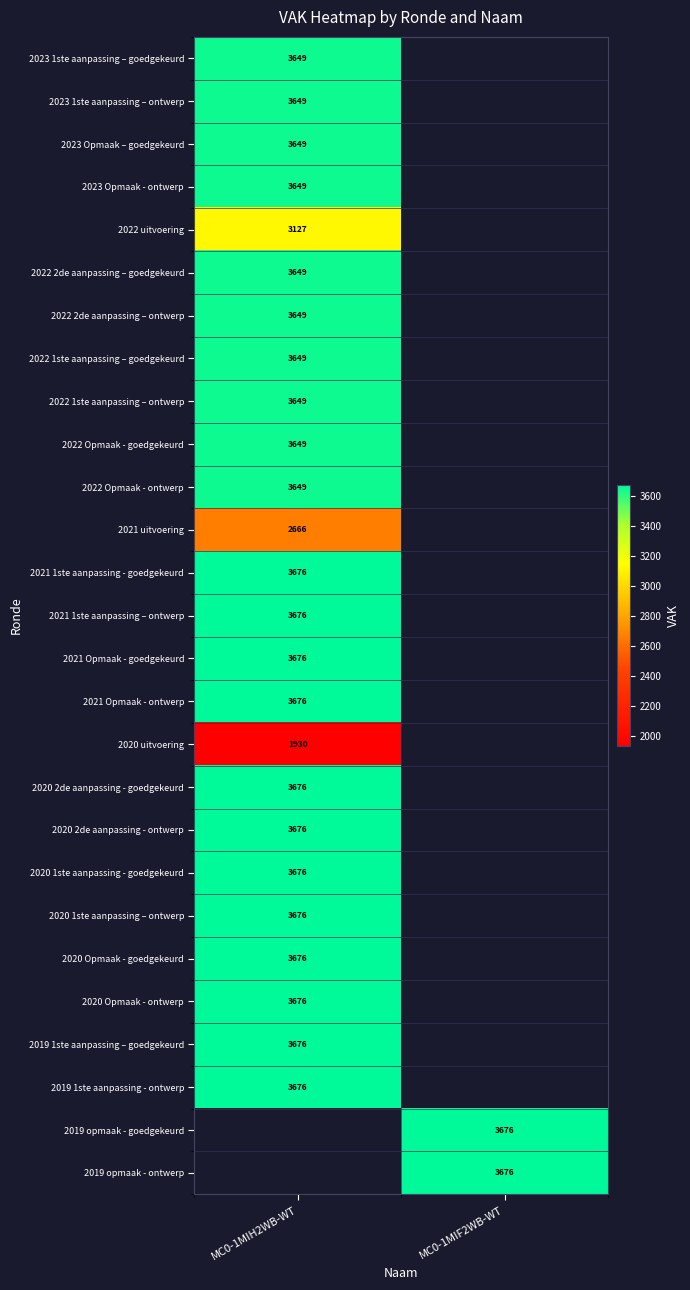

Which has a higher value, MC0-1MIH2WB-WT or MC0-1MIF2WB-WT?

MC0-1MIF2WB-WT